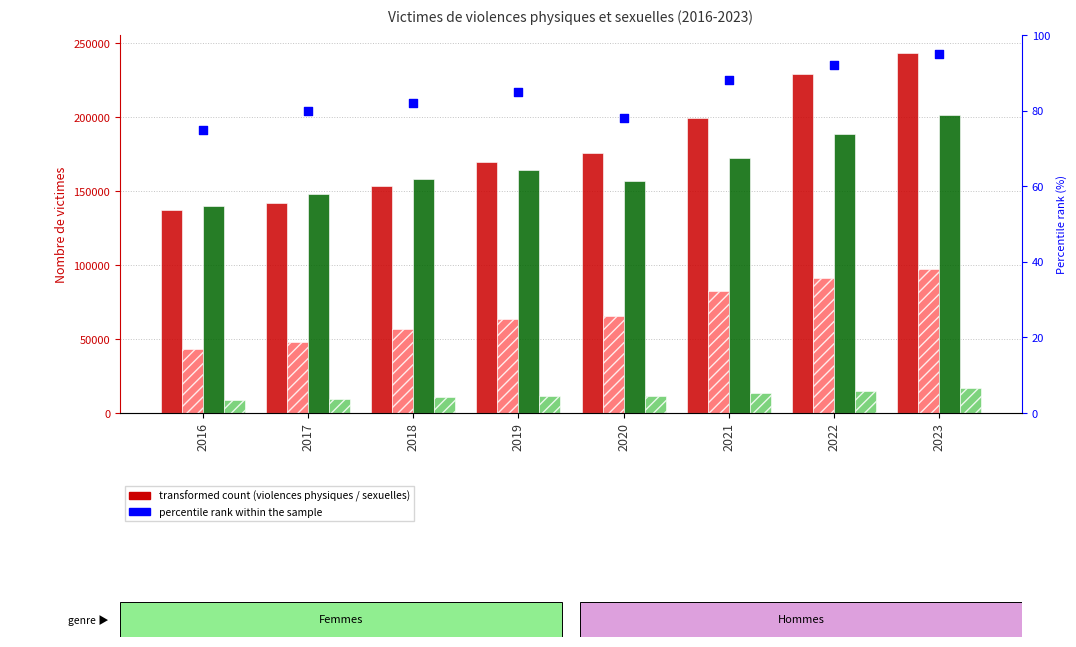

Which series reaches the maximum Y coordinate?

Femmes - Violences physiques